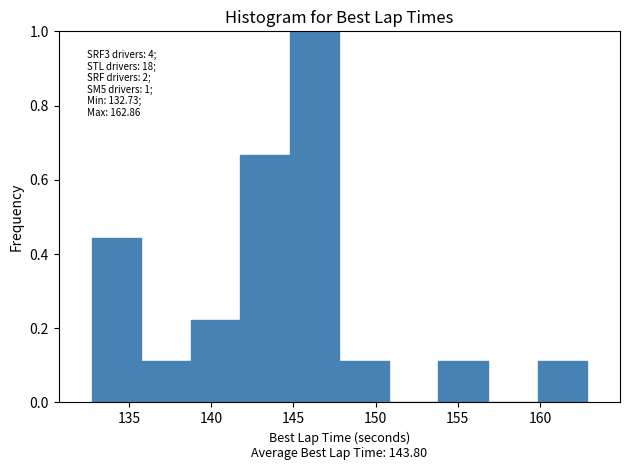

Over which range of the x-axis is the bar tallest?

145.0 to 148.0